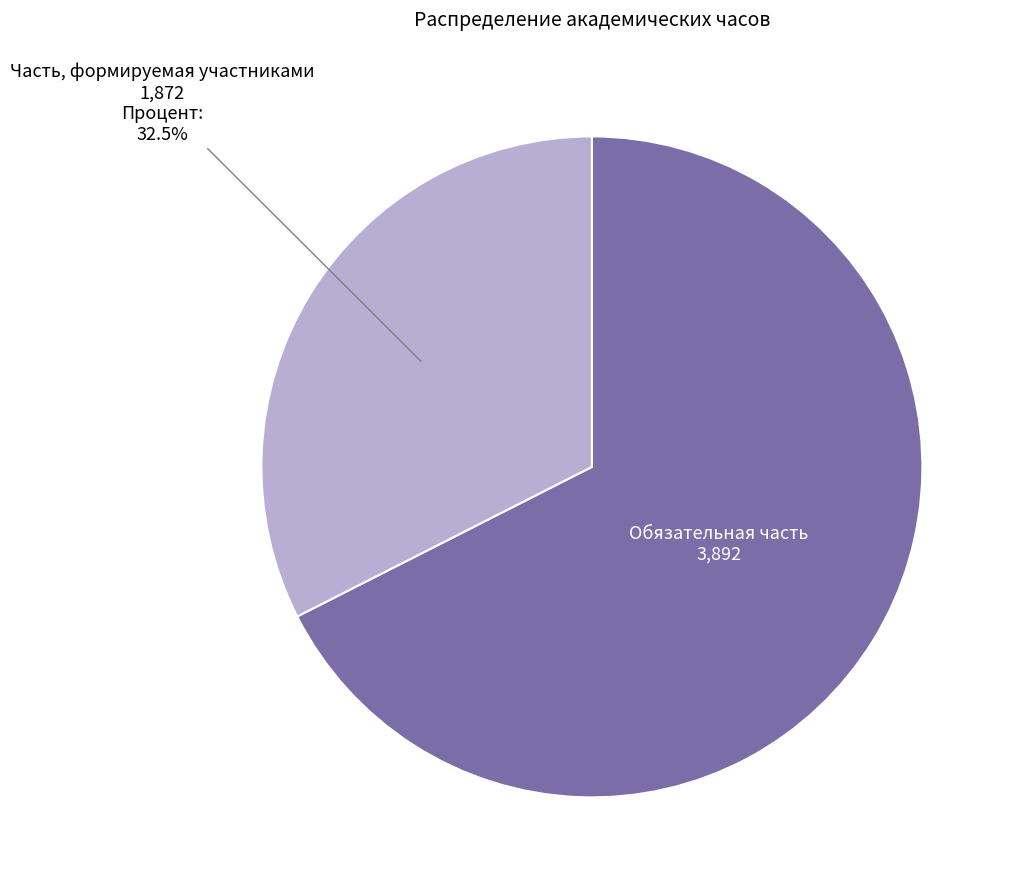

Count the number of slices in the pie.

2